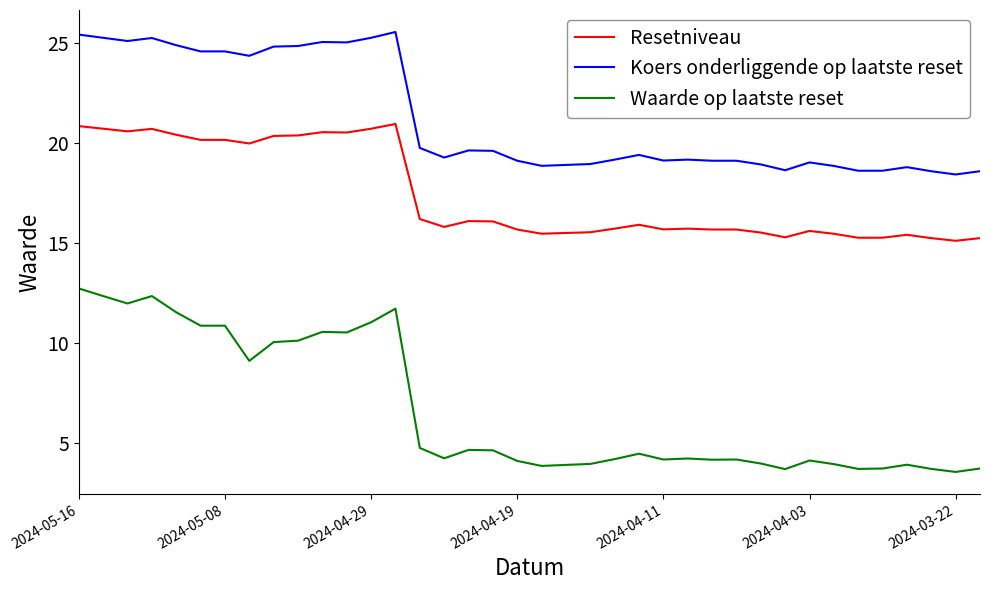

What is the highest value of the Waarde op laatste reset series?

12.7